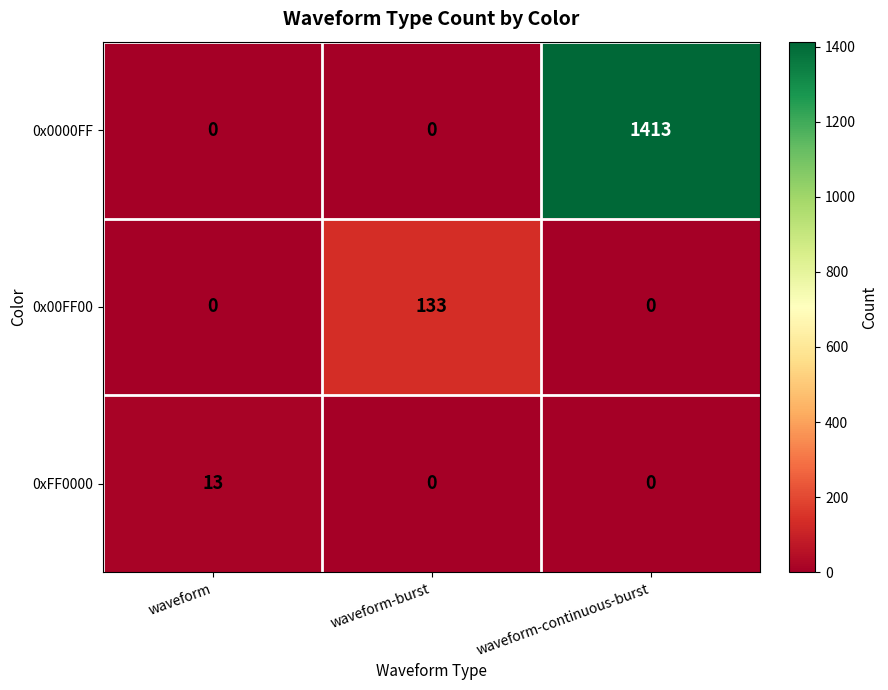

Reading left to right, extract all data points from this chart.

0x0000FF: 0	0	1413
0x00FF00: 0	133	0
0xFF0000: 13	0	0